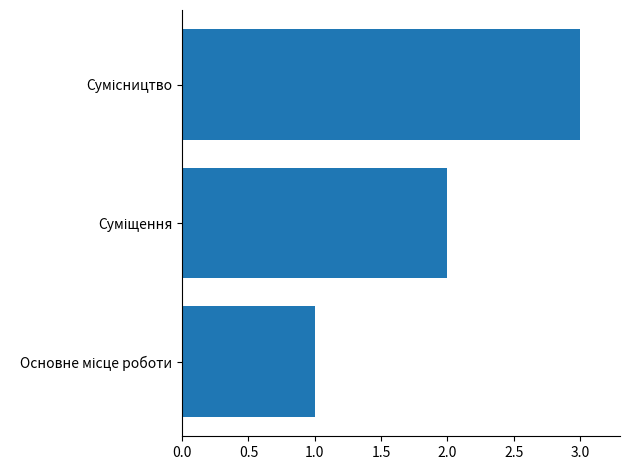

How many values are below 2?

1